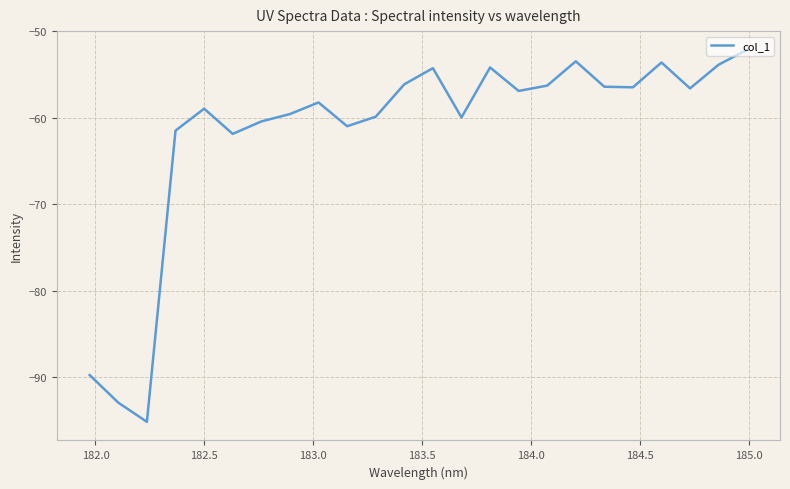

What is the minimum value shown in the chart?

-95.2